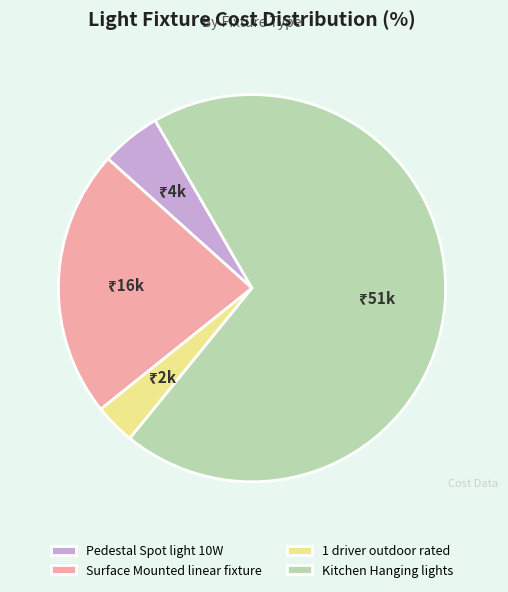

Which slice is the smallest?

1 driver outdoor rated